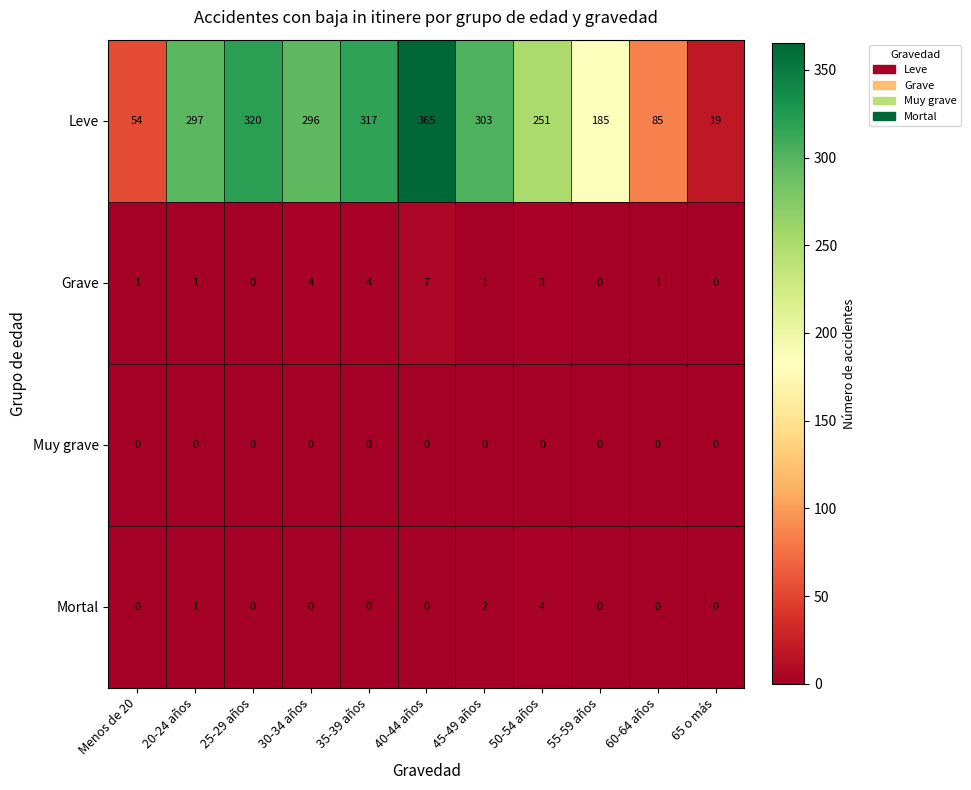

List the labels in order of Leve value, largest first.

40-44 años, 25-29 años, 35-39 años, 45-49 años, 20-24 años, 30-34 años, 50-54 años, 55-59 años, 60-64 años, Menos de 20, 65 o más